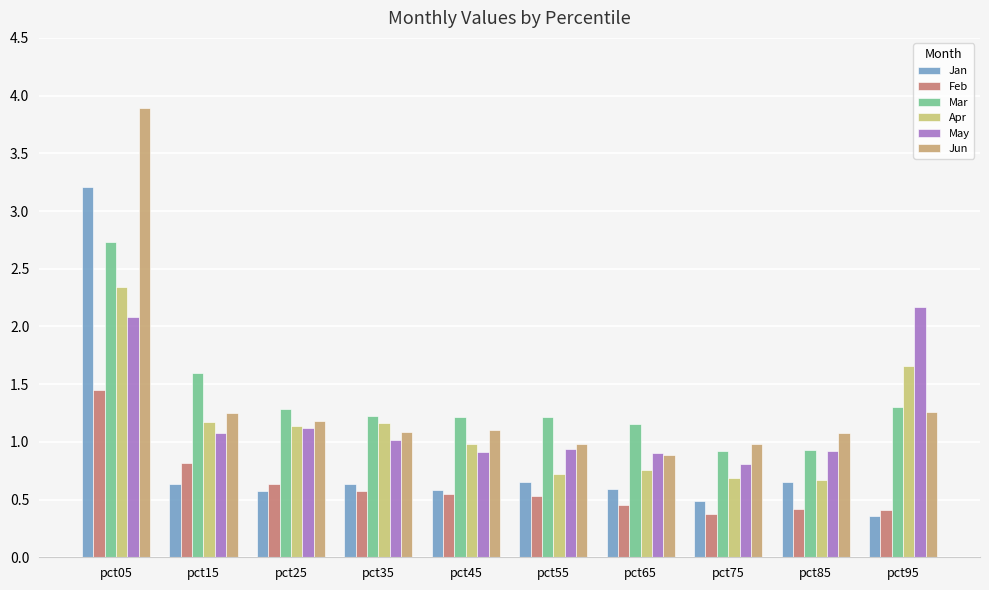

What is the difference between the maximum and minimum values in the Jan series?

2.9